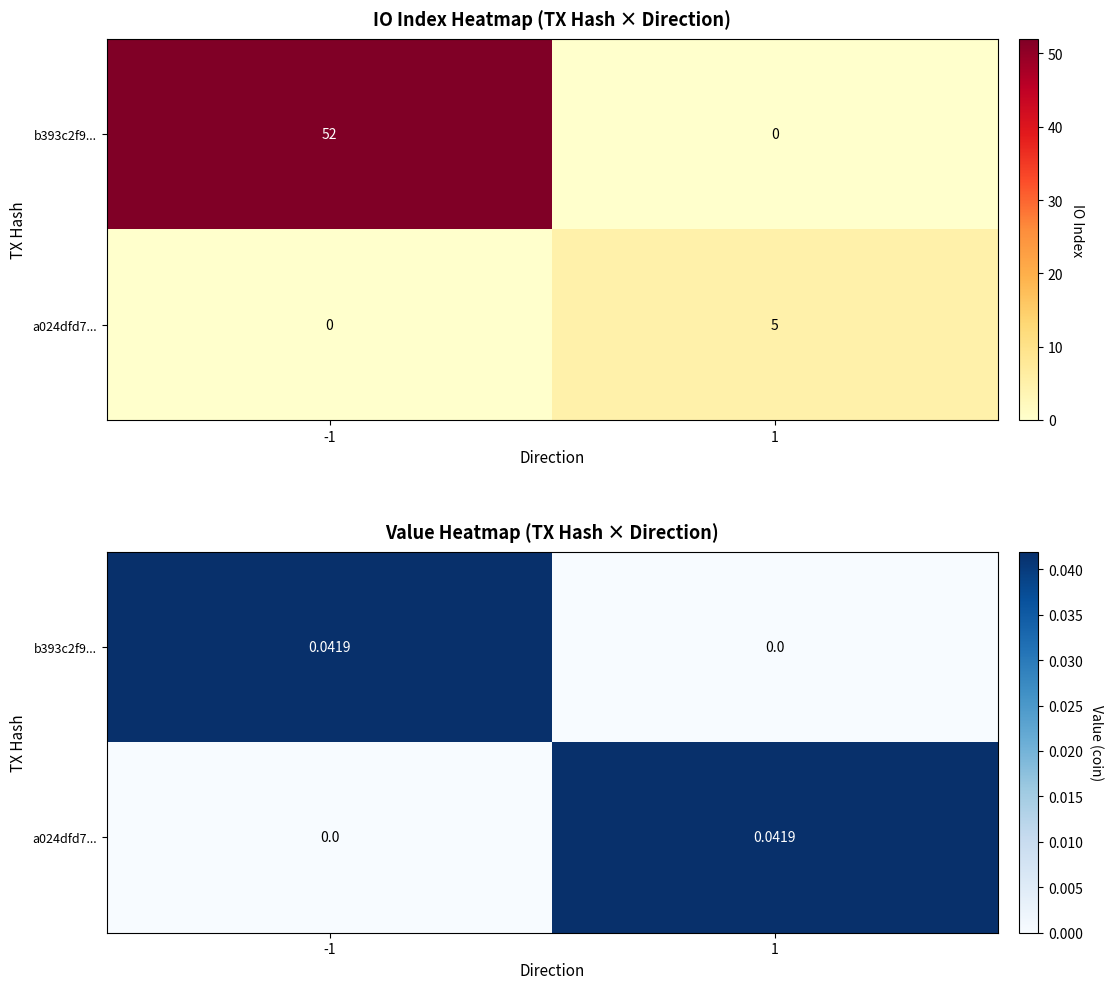

At how many categories does at least one series exceed 0?

2